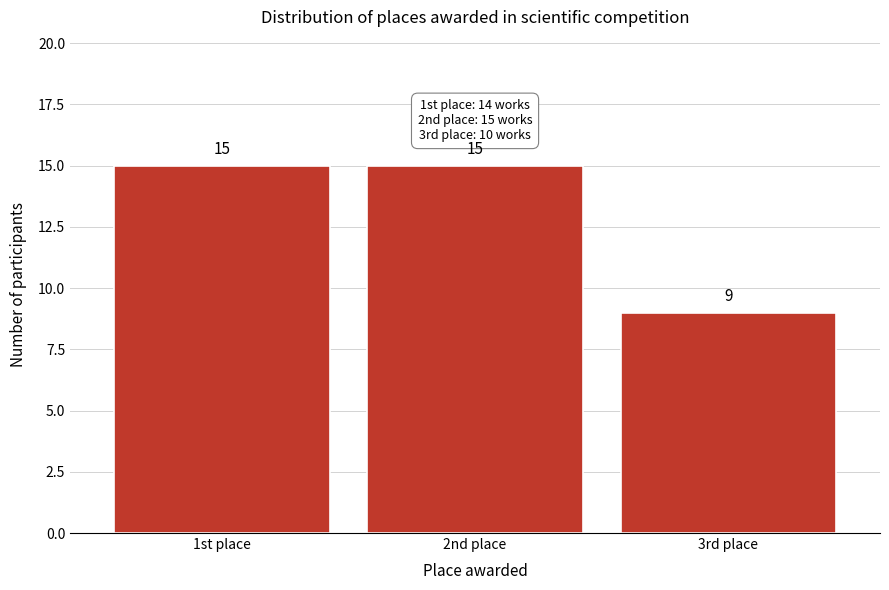

Reading left to right, list all the values displayed in this chart.

15	15	9